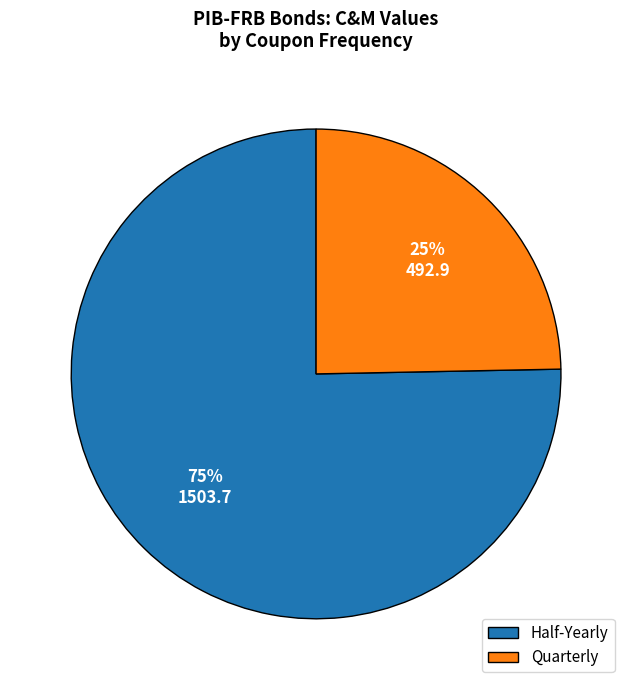

Count the number of slices in the pie.

2